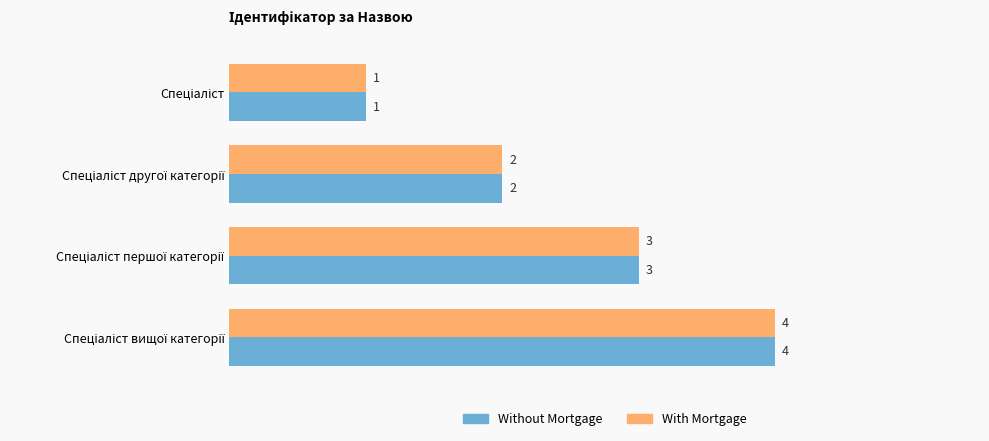

How many With Mortgage values are between 2 and 4?

3